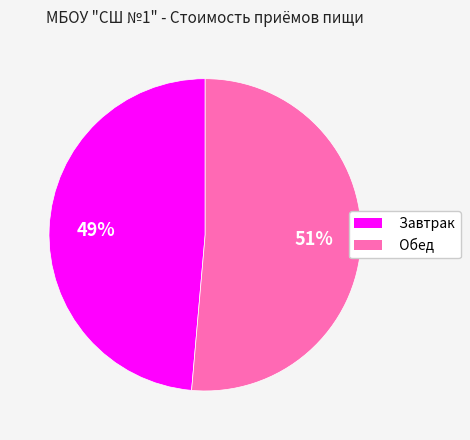

Rank the categories by value from highest to lowest.

Обед, Завтрак